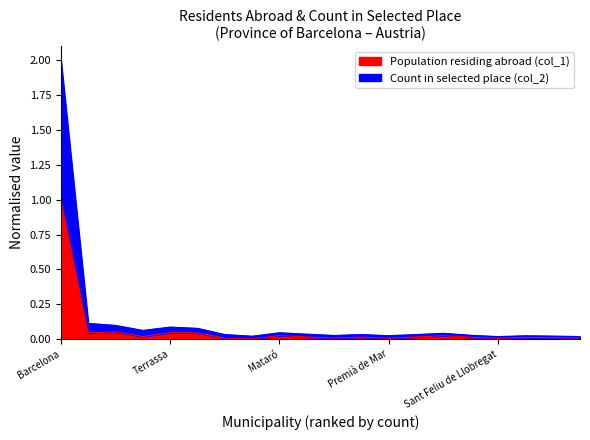

The Population residing abroad (col_1) series shows 0.1 at Hospitalet de Llobregat. True or false?

True